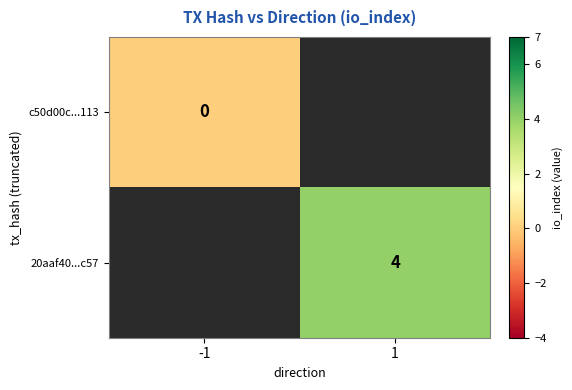

The 20aaf40...c57 series shows 5.4 at 1. True or false?

False